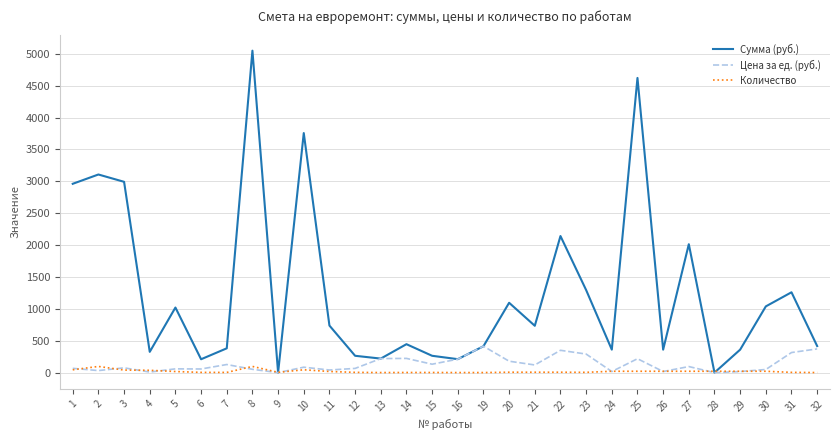

The value of Сумма (руб.) at 28 is -3029.8. True or false?

False